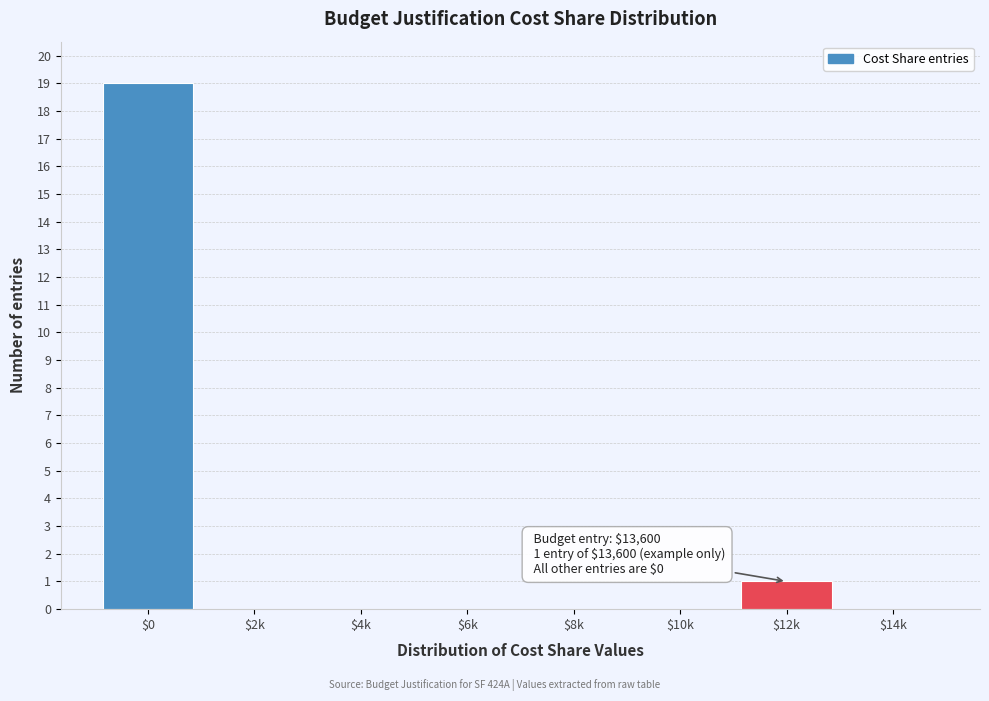

At which label is the value closest to 9?

$12k